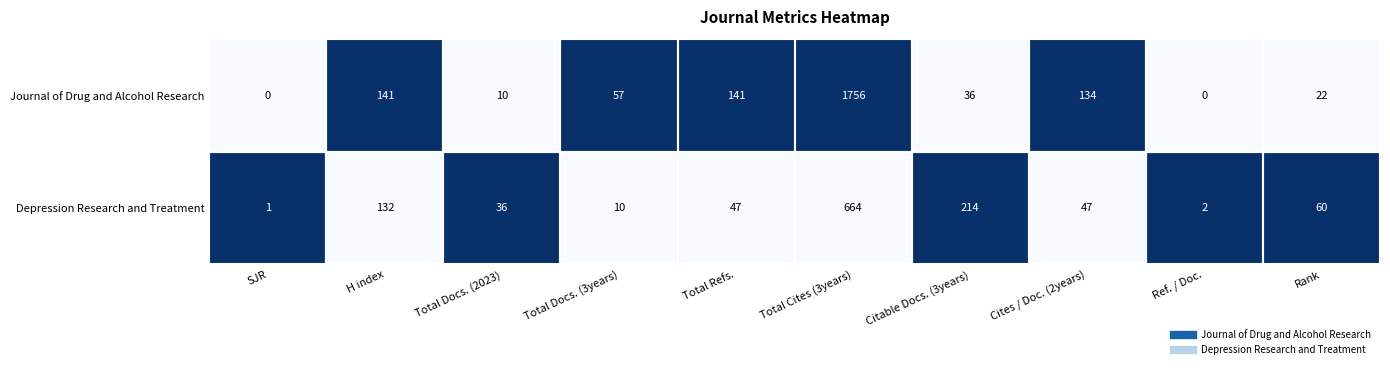

Which series changed the most between SJR and Ref. / Doc.?

Depression Research and Treatment